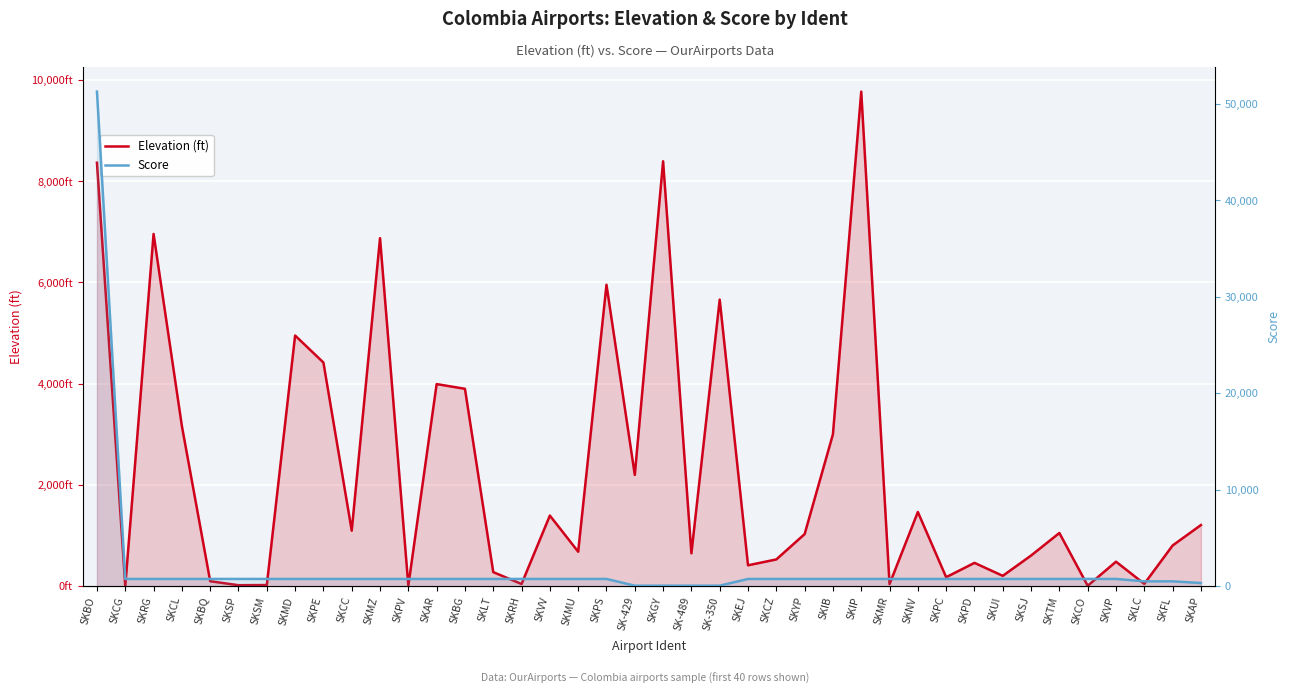

How many categories are shown in the chart?

40